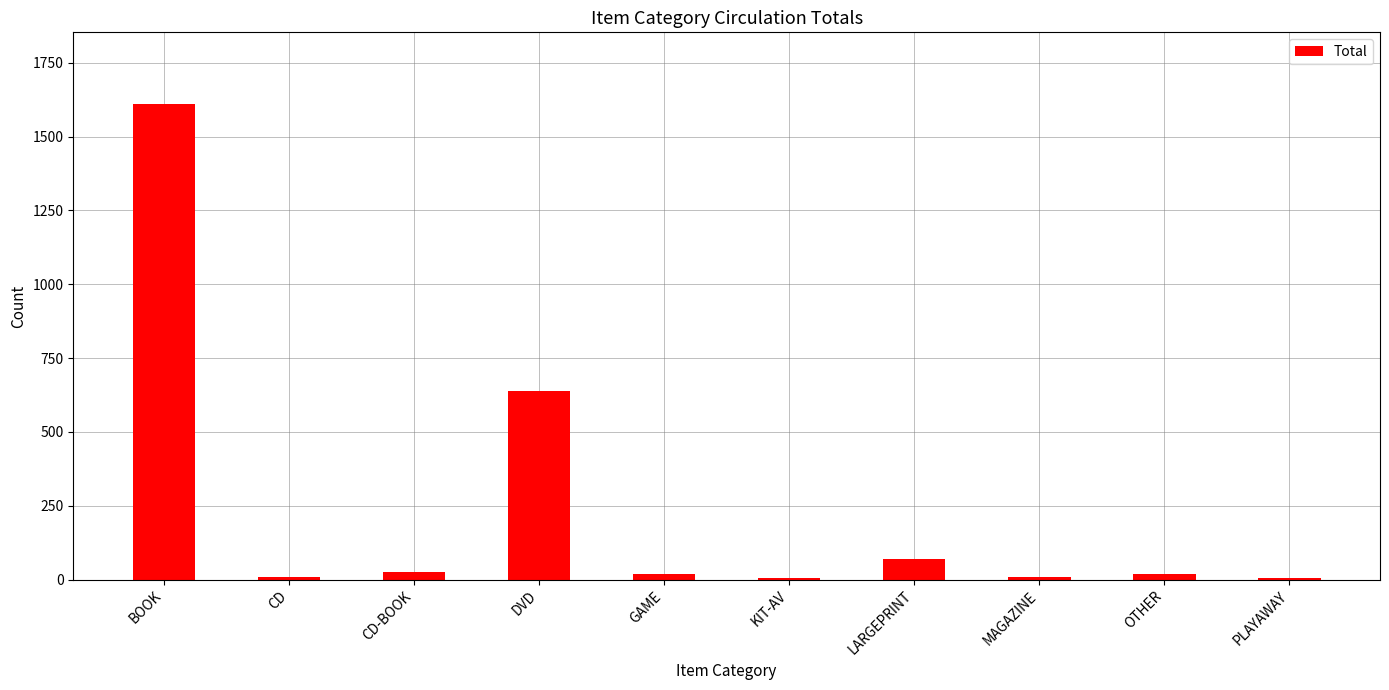

The chart shows a value of 70 at LARGEPRINT. True or false?

True